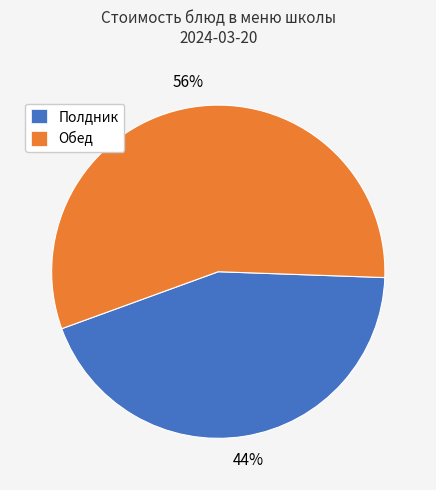

To the nearest percent, what percentage of the pie is Обед?

56%